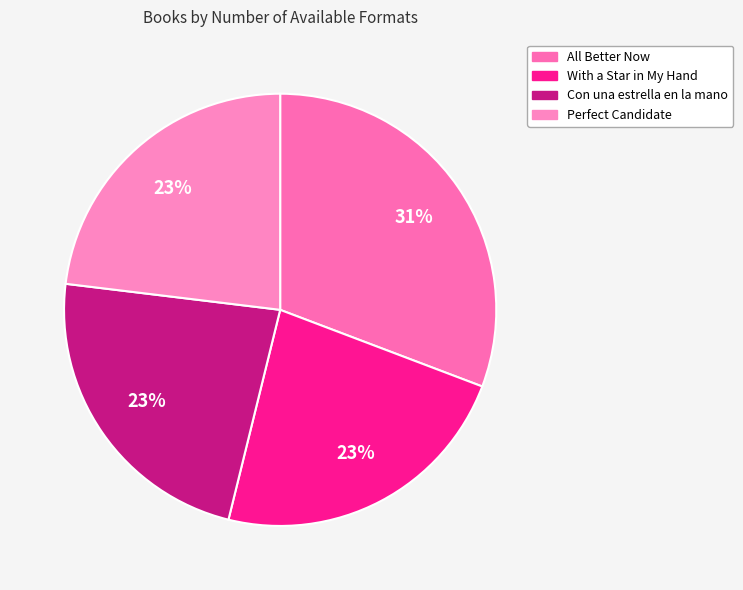

The Perfect Candidate slice represents 23% of the pie. True or false?

True